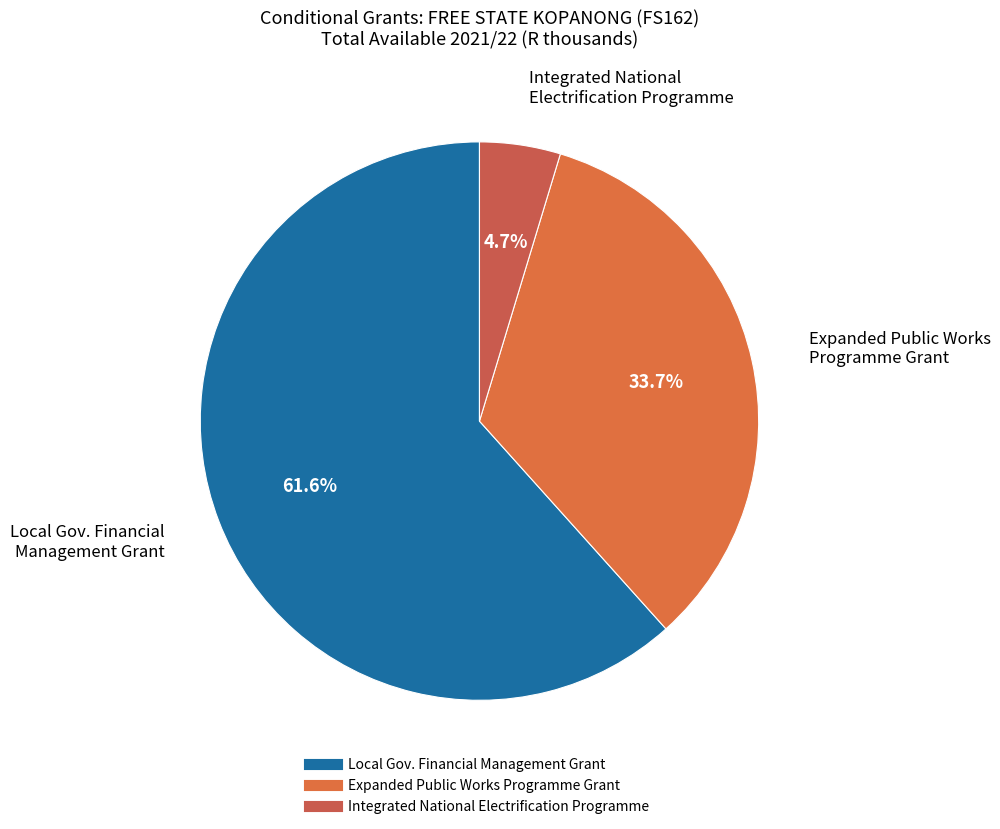

To the nearest percent, what is the average slice percentage?

33%